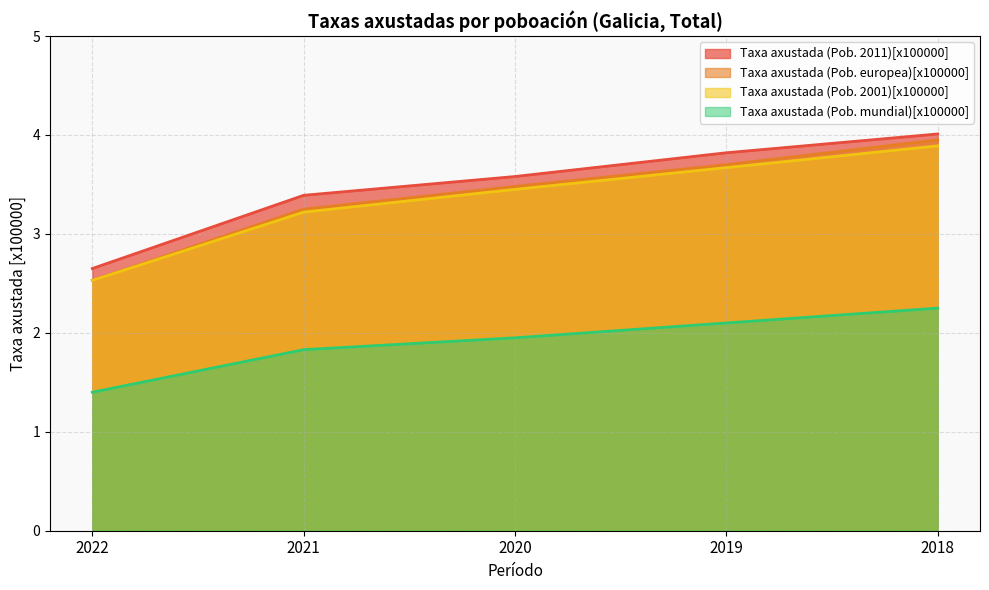

The Taxa axustada (Pob. europea)[x100000] series shows 2.1 at 2019. True or false?

False